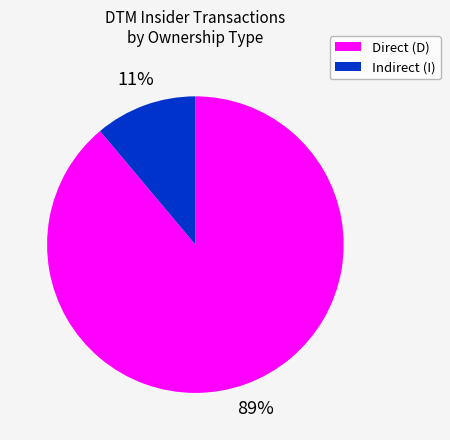

The Direct (D) slice represents 89% of the pie. True or false?

True